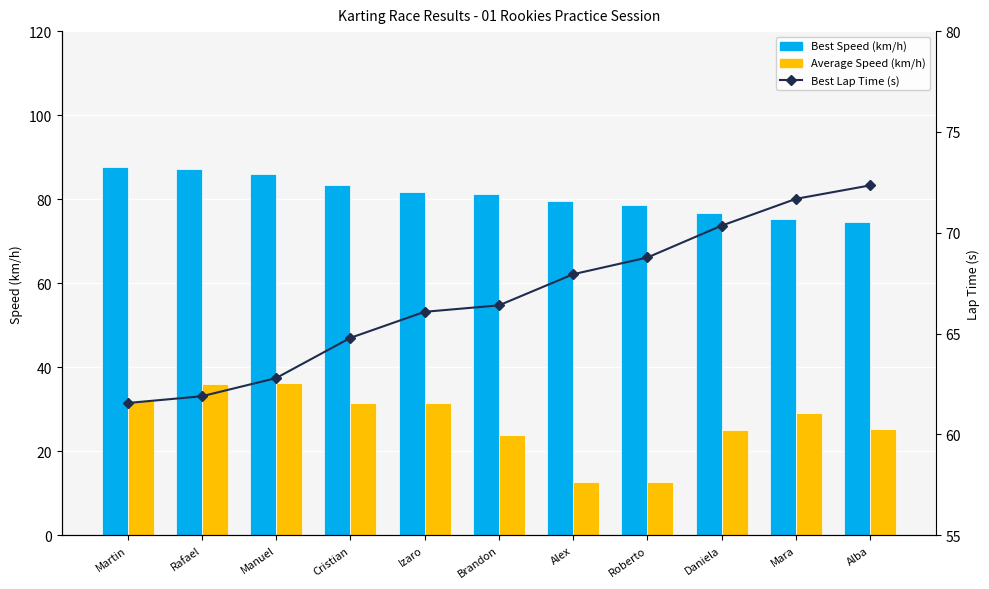

What are all the series names shown in the legend?

Best Speed (km/h), Average Speed (km/h), Best Lap Time (s)